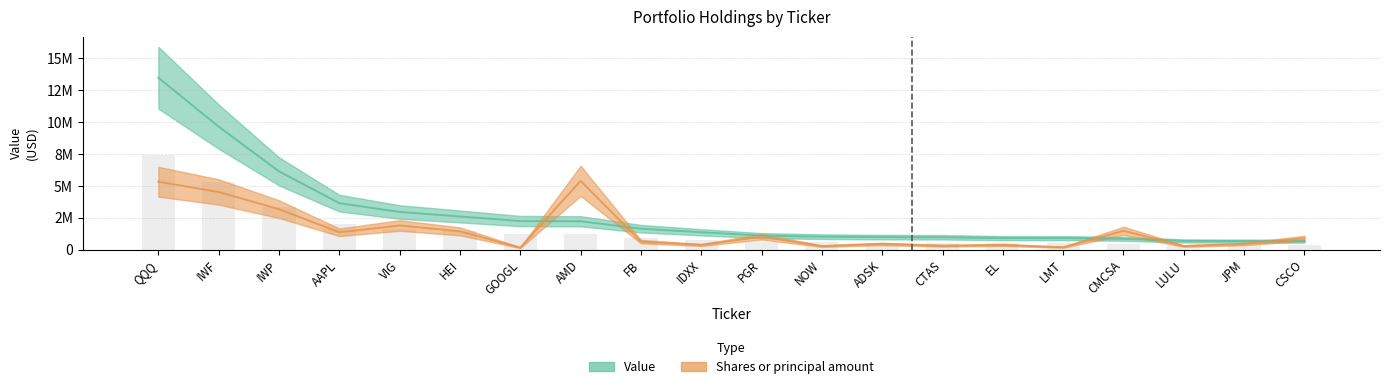

What is the minimum value shown in the chart?

152309.5